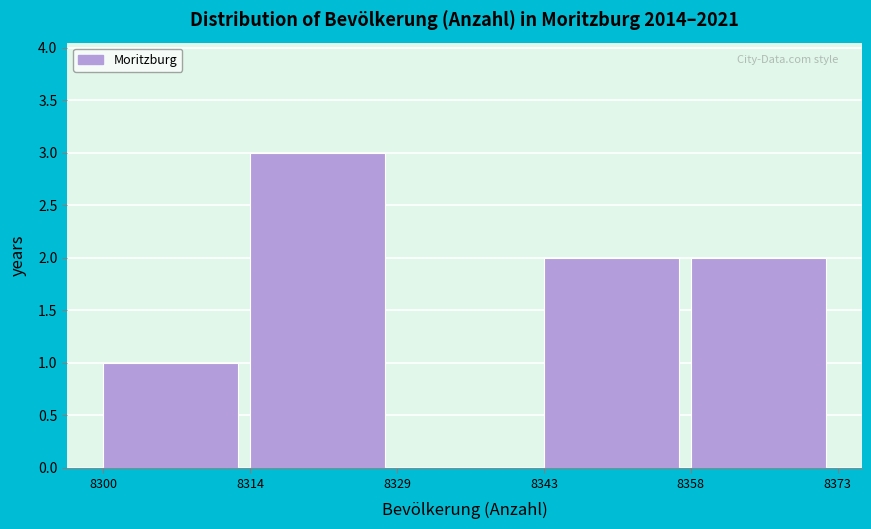

Reading right to left, extract all data points from this chart.

8358=2	8343=2	8329=0	8314=3	8300=1